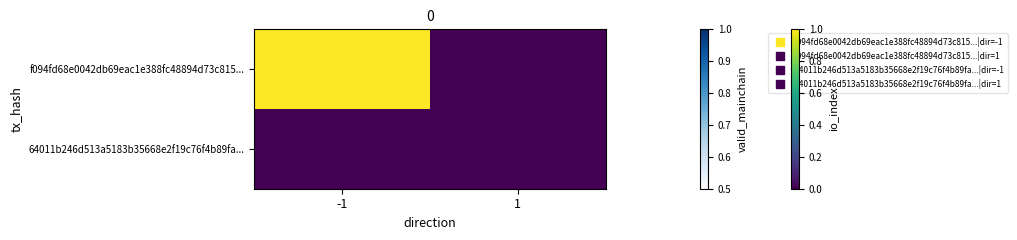

Which has a higher value, -1 or 1?

-1